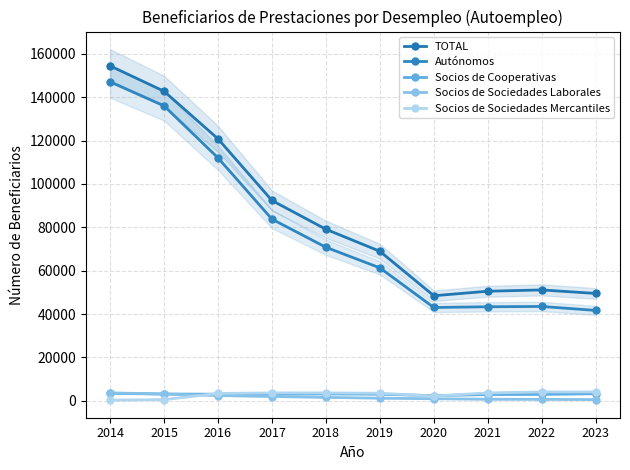

True or false: Socios de Sociedades Mercantiles and TOTAL cross at least once.

False